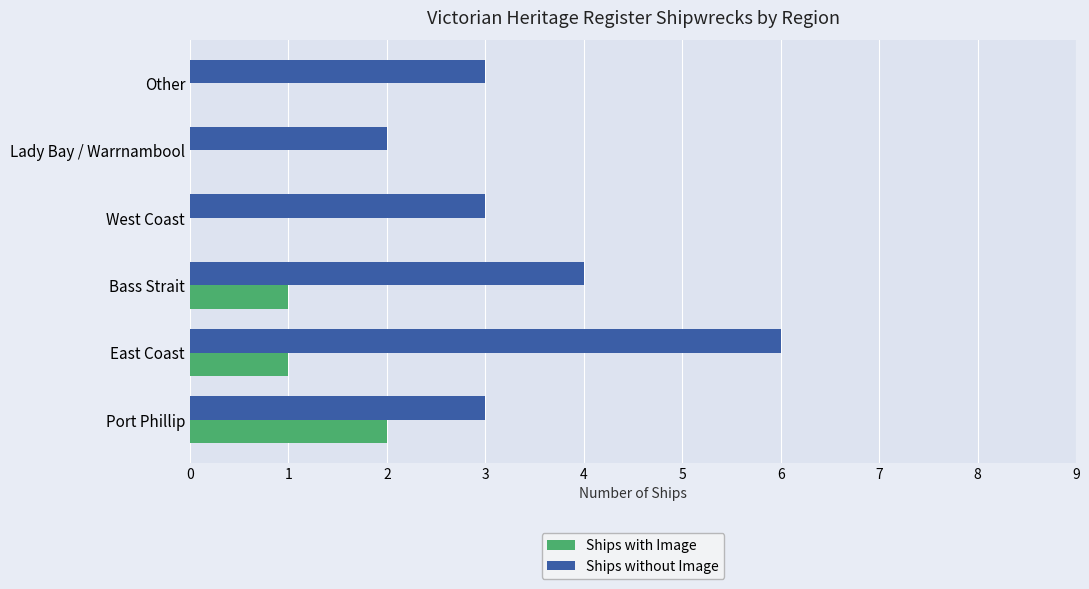

Which series has the widest spread of values?

Ships without Image